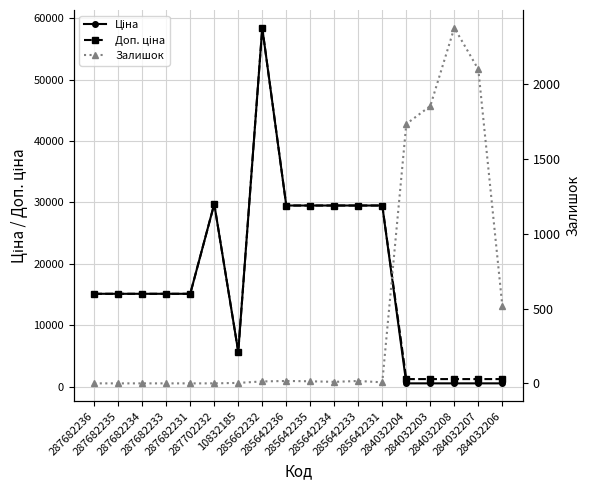

What is the greatest value displayed?

58426.5